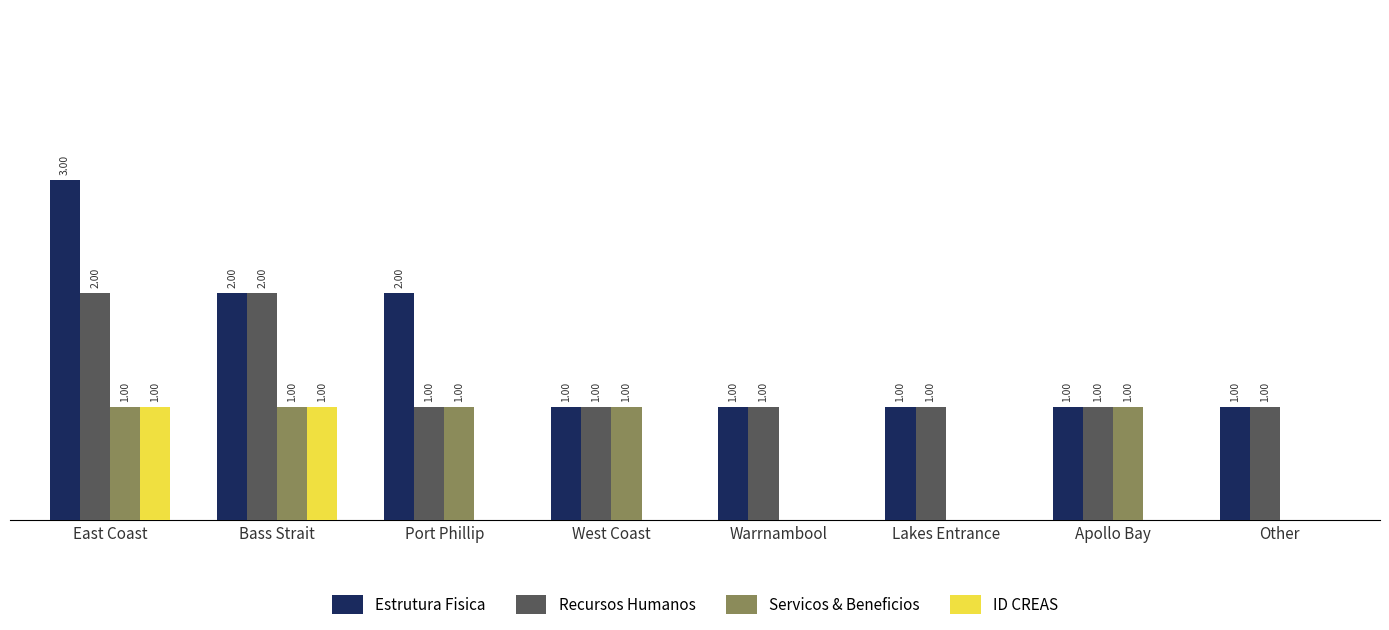

Is the value of Recursos Humanos at West Coast greater than the value of Servicos & Beneficios at Lakes Entrance?

Yes